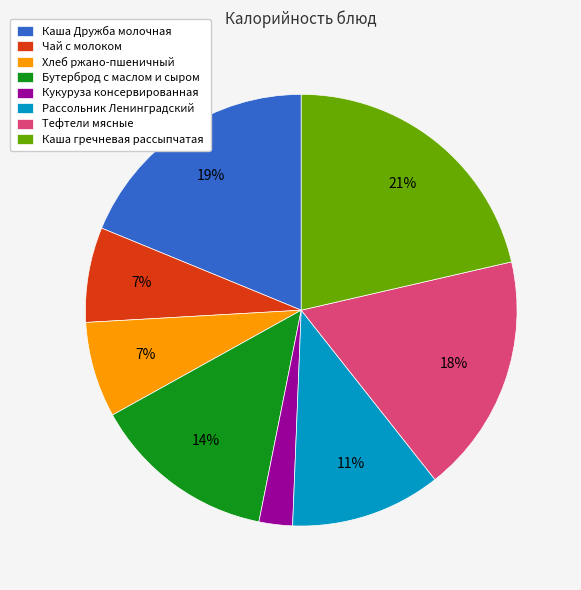

Is there a majority slice in this chart?

No